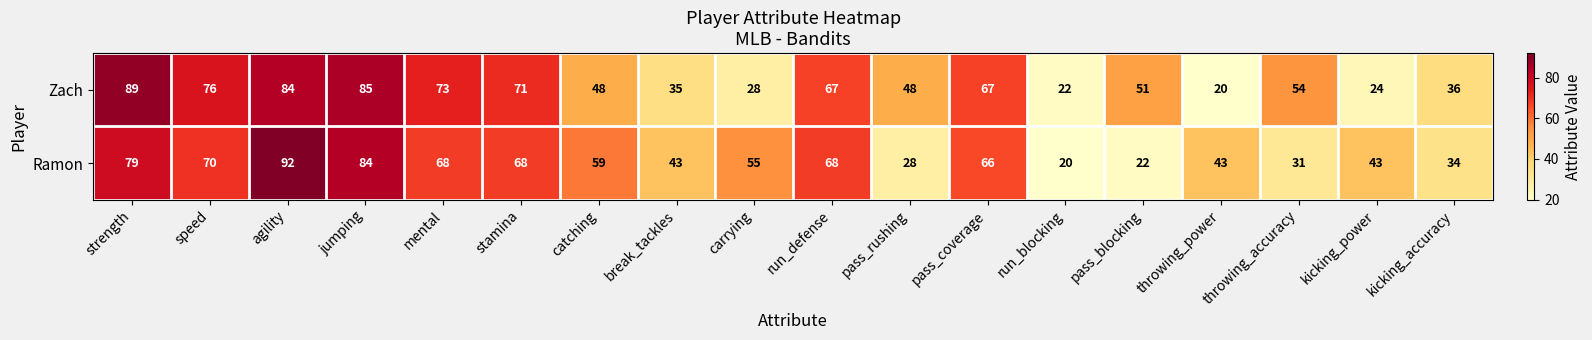

Between mental and stamina, which series saw the biggest shift?

Zach